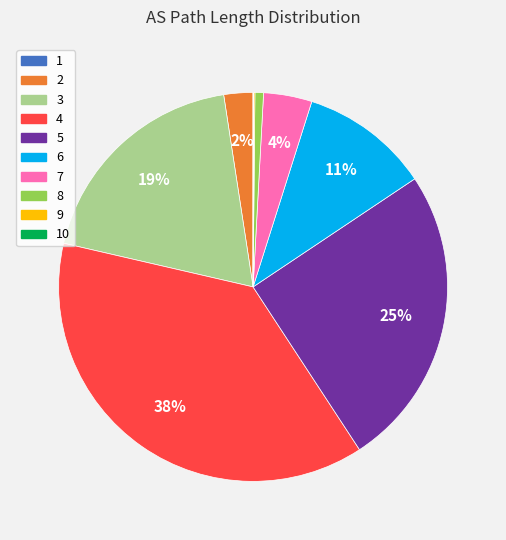

To the nearest percent, what is the combined percentage of 4 and 3?

57%